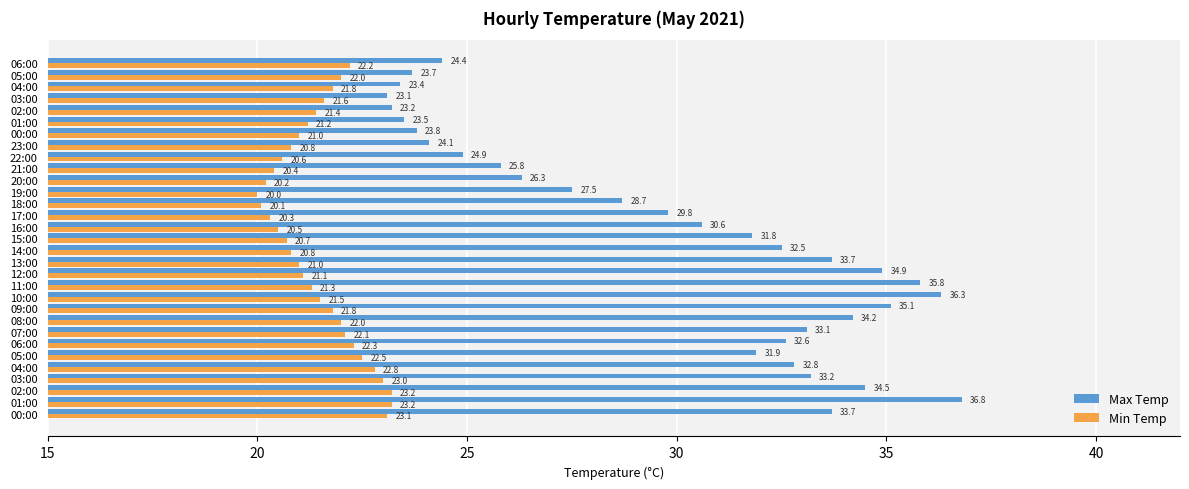

What are all the series names shown in the legend?

Max Temp, Min Temp